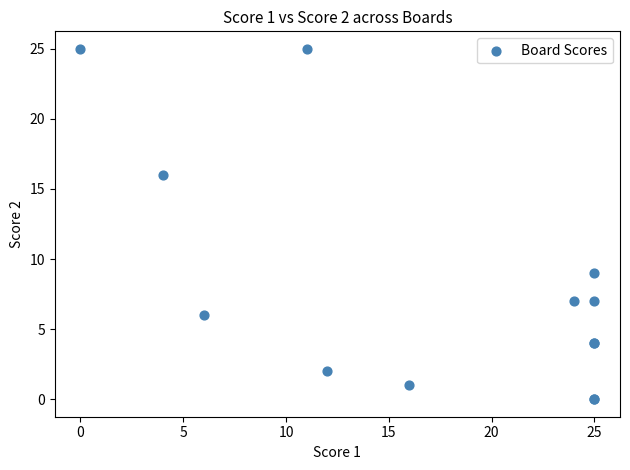

What Y value in the scatter plot is closest to 12?

9